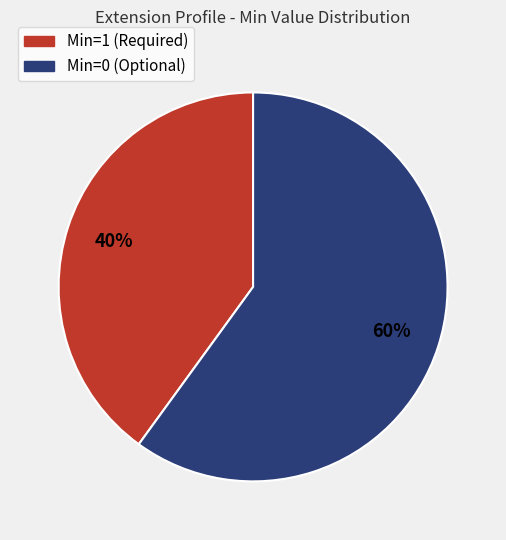

Count the number of slices in the pie.

2